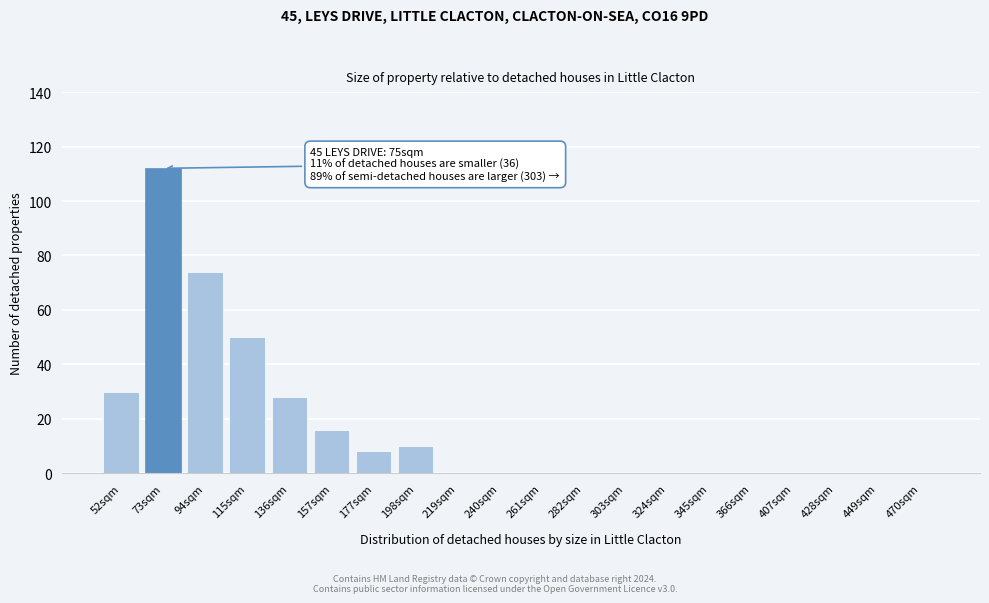

Reading left to right, transcribe all the data shown in this chart.

52sqm=30	73sqm=112	94sqm=74	115sqm=50	136sqm=28	157sqm=16	177sqm=8	198sqm=10	219sqm=0	240sqm=0	261sqm=0	282sqm=0	303sqm=0	324sqm=0	345sqm=0	366sqm=0	407sqm=0	428sqm=0	449sqm=0	470sqm=0